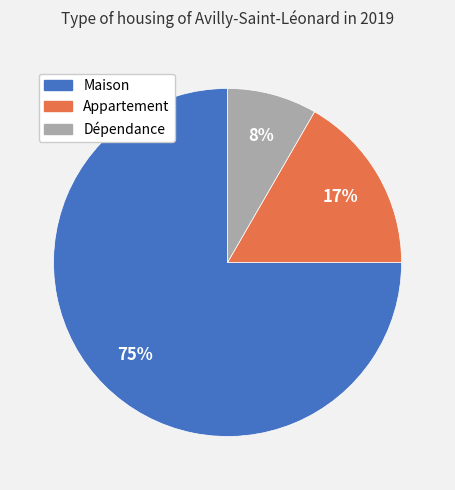

To the nearest percent, what percentage of the pie is Appartement?

17%